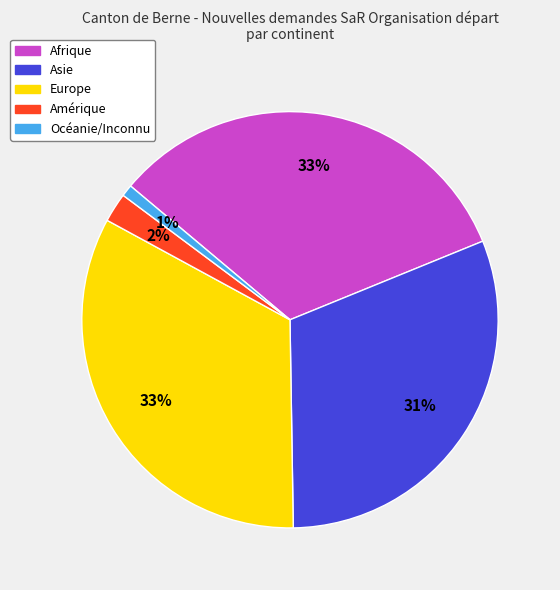

The Europe slice represents 33% of the pie. True or false?

True